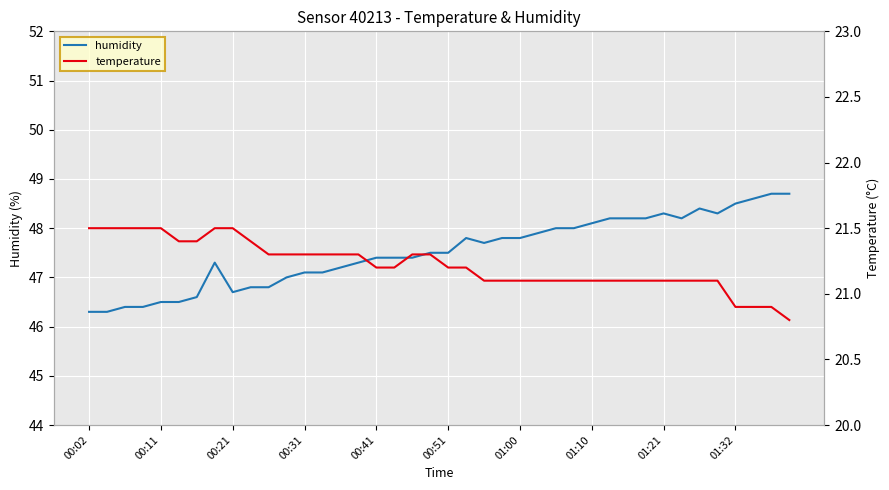

What is the lowest value of the humidity series?

46.3